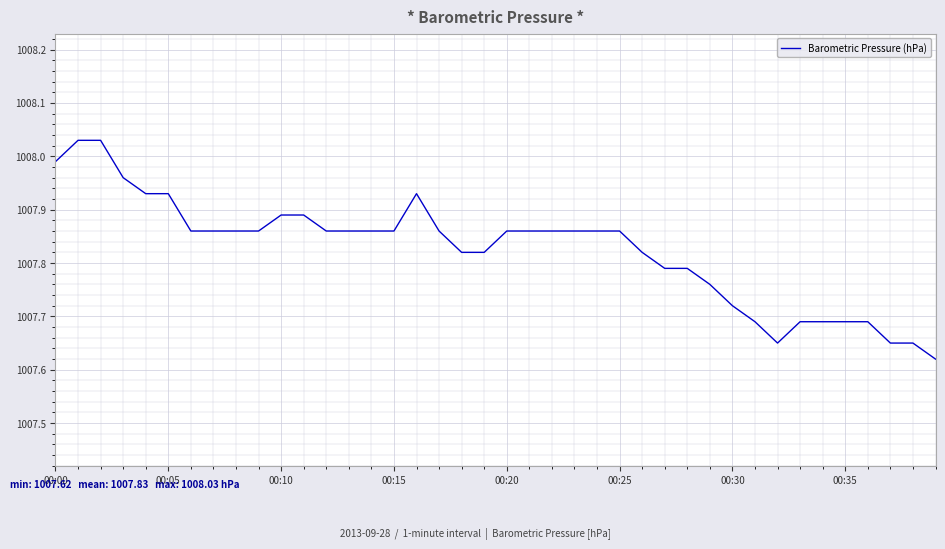

Does the chart display data point markers on the line(s)?

No